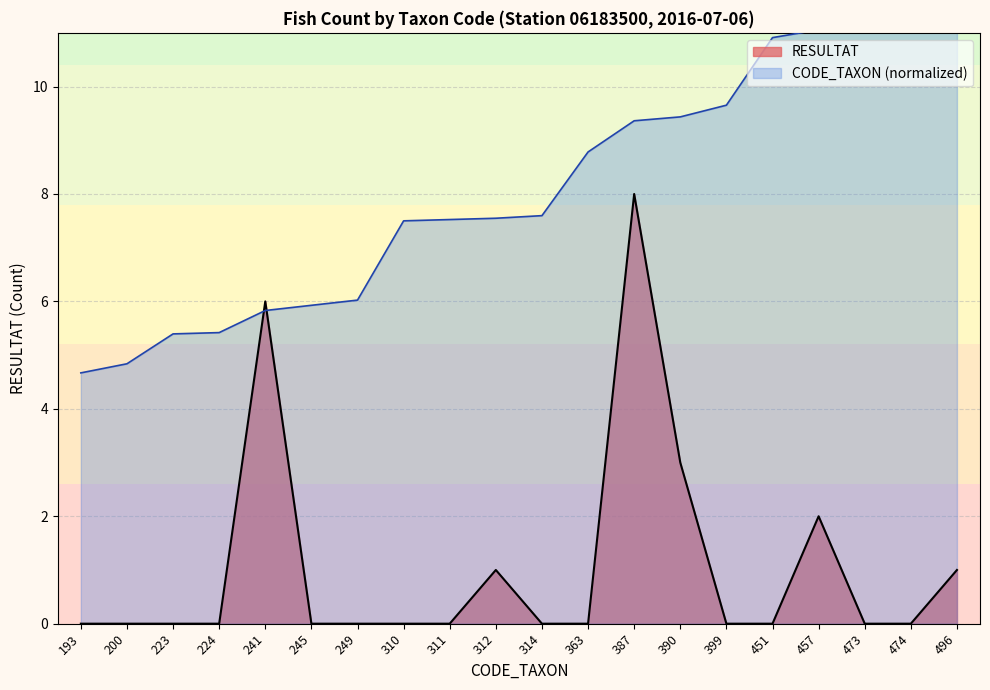

True or false: CODE_TAXON and RESULTAT cross at least once.

True